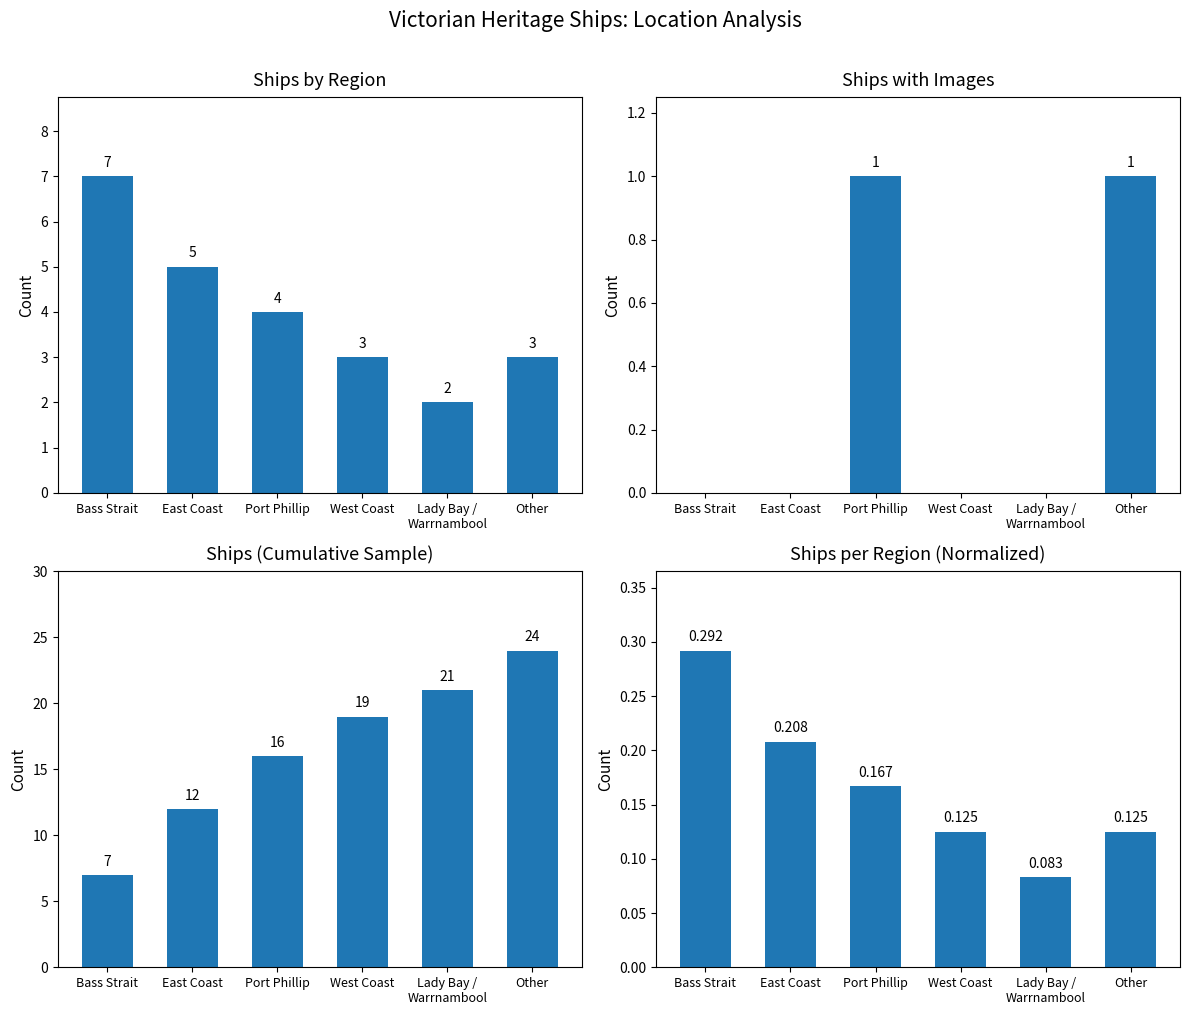

Which category has the highest value across all series?

Bass Strait